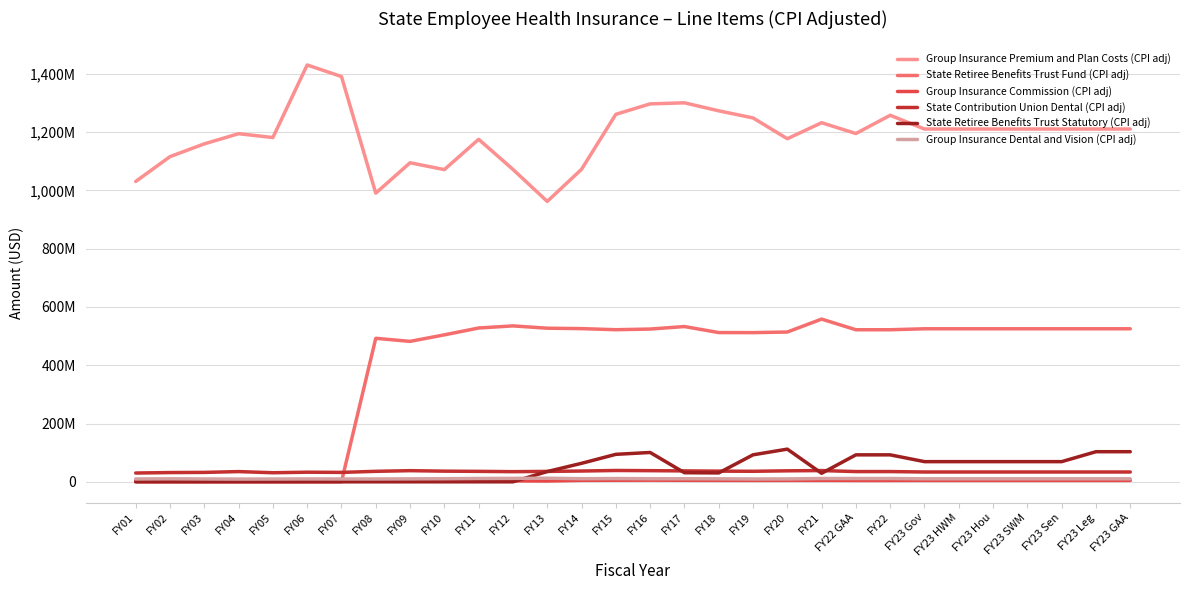

Is the value of State Contribution Union Dental (CPI adj) at FY23 HWM greater than the value of Group Insurance Premium and Plan Costs (CPI adj) at FY23 Sen?

No